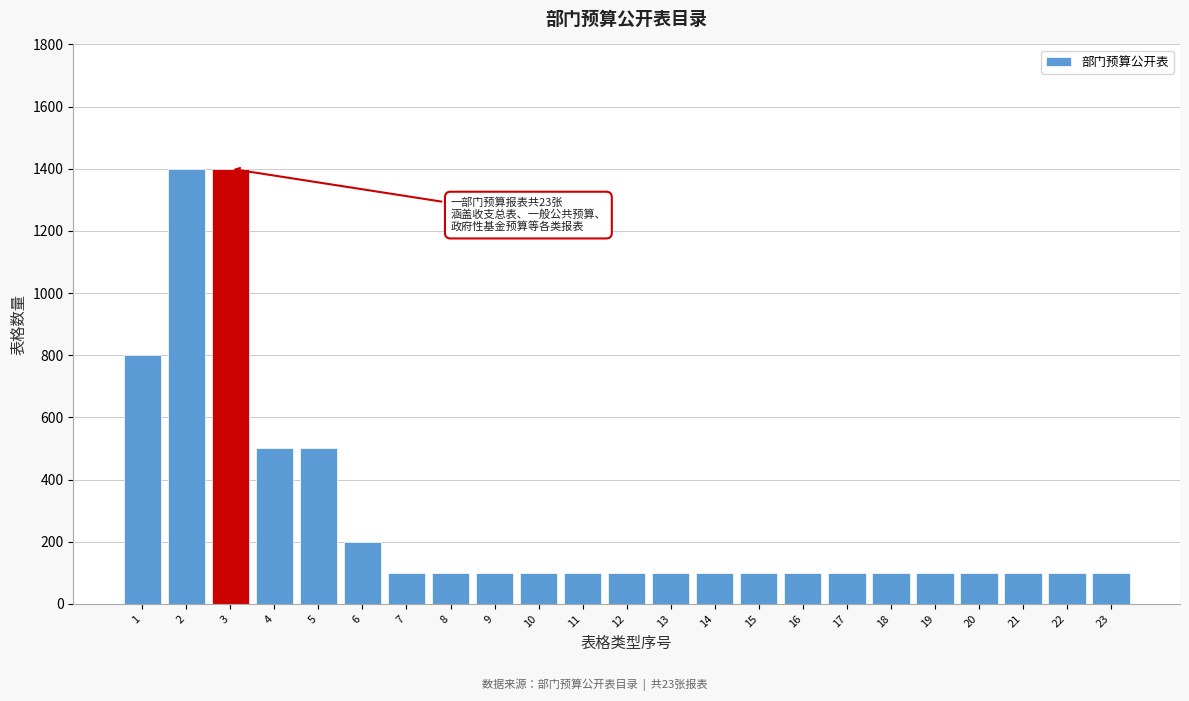

Reading left to right, transcribe all the data shown in this chart.

1=800	2=1400	3=1400	4=500	5=500	6=200	7=100	8=100	9=100	10=100	11=100	12=100	13=100	14=100	15=100	16=100	17=100	18=100	19=100	20=100	21=100	22=100	23=100